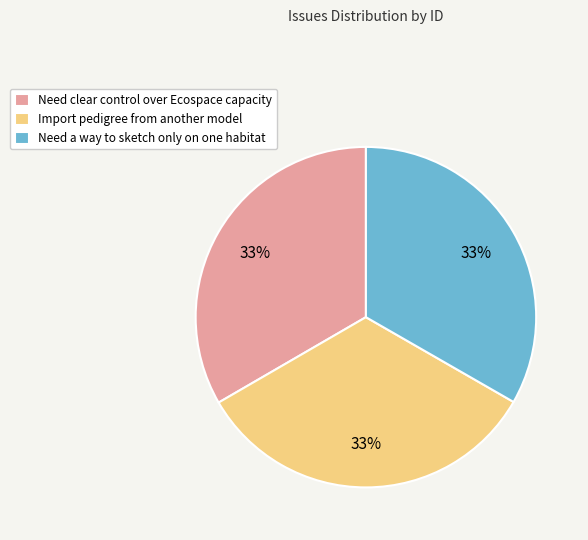

True or false: Import pedigree from another model accounts for 25% of the total.

False